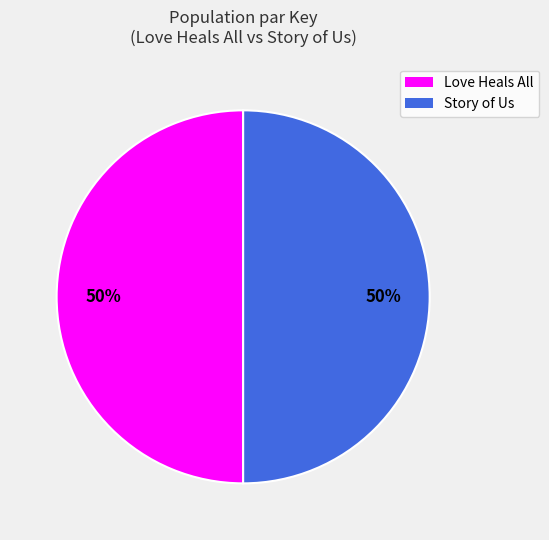

Approximately how many times larger is the value at Love Heals All compared to Story of Us?

1.0